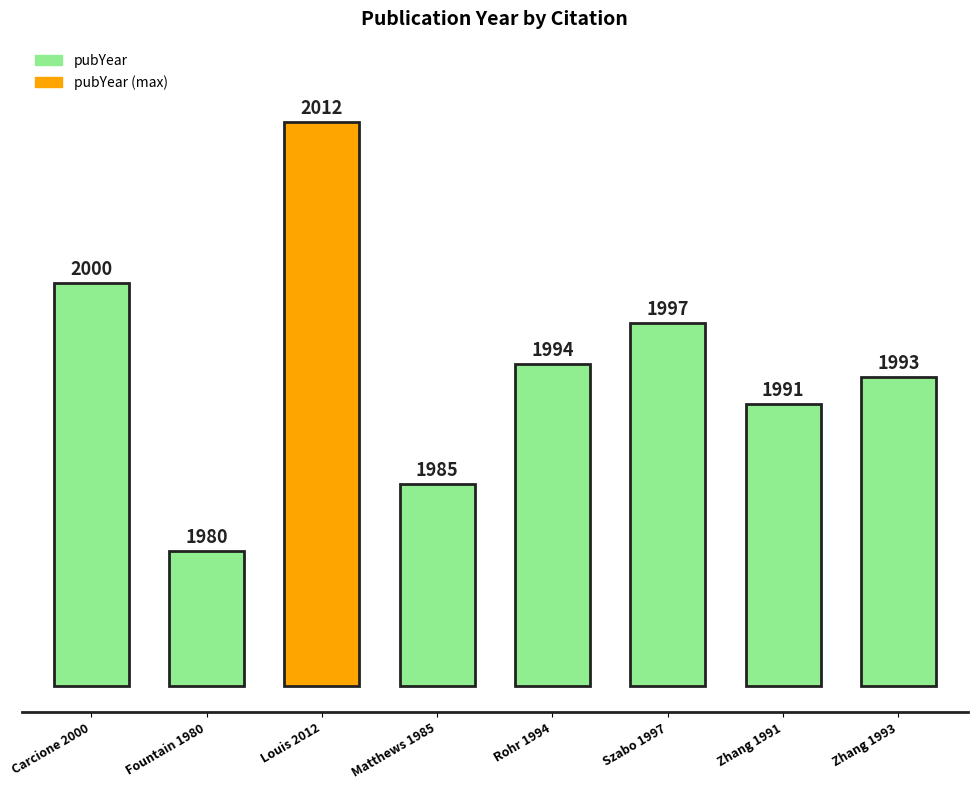

What position from the right is Zhang 1993?

1